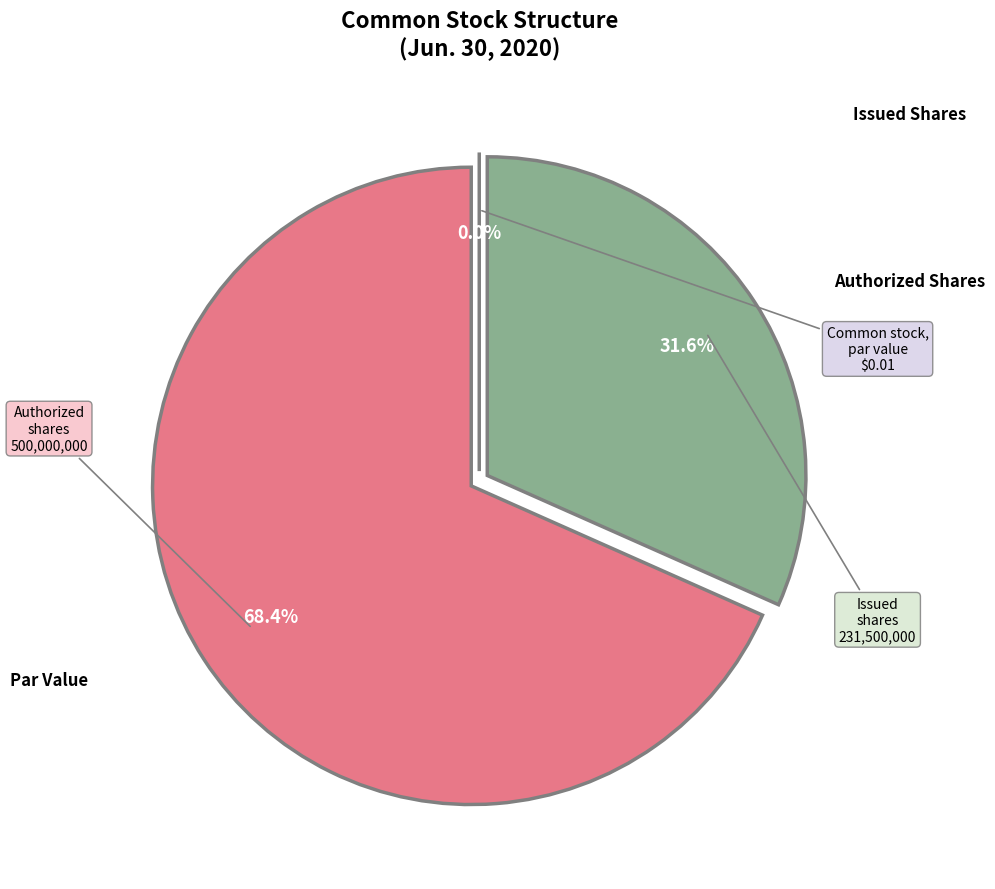

Is there any slice that represents more than half of the pie?

Yes